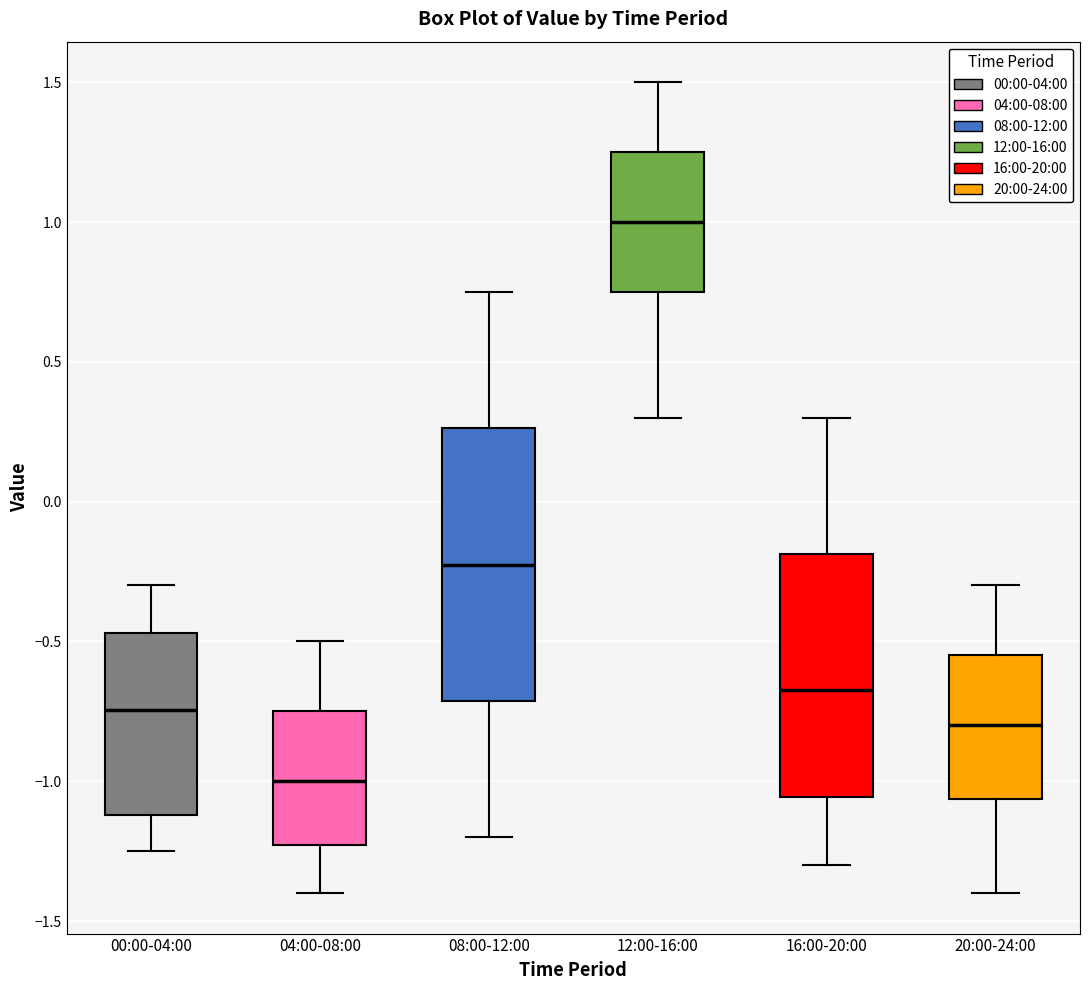

Which box is the tallest, from its lower edge to its upper edge?

08:00-12:00